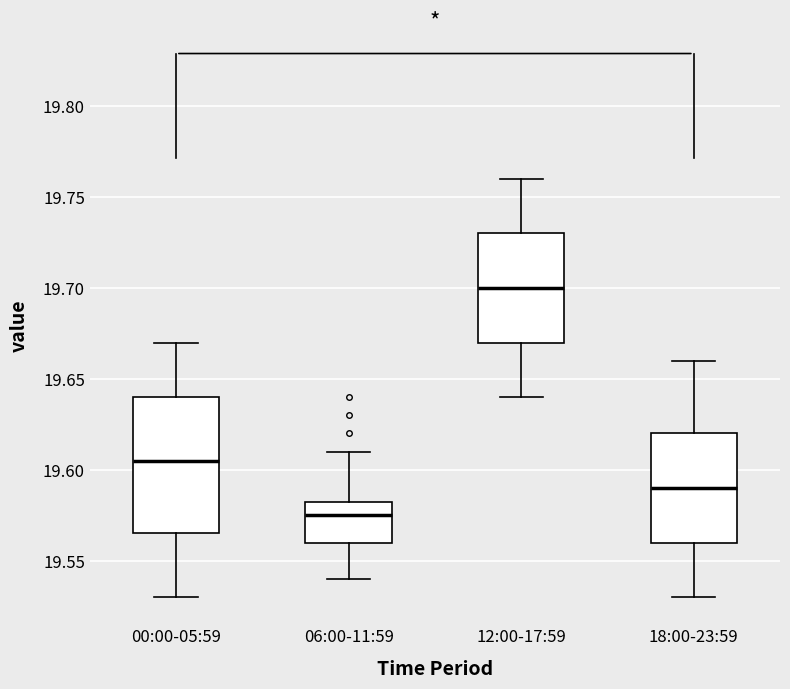

Where does the lower whisker of the box for 00:00-05:59 end on the y-axis? The values are not printed on the chart, so give them approximately, as read against the axis.

19.530